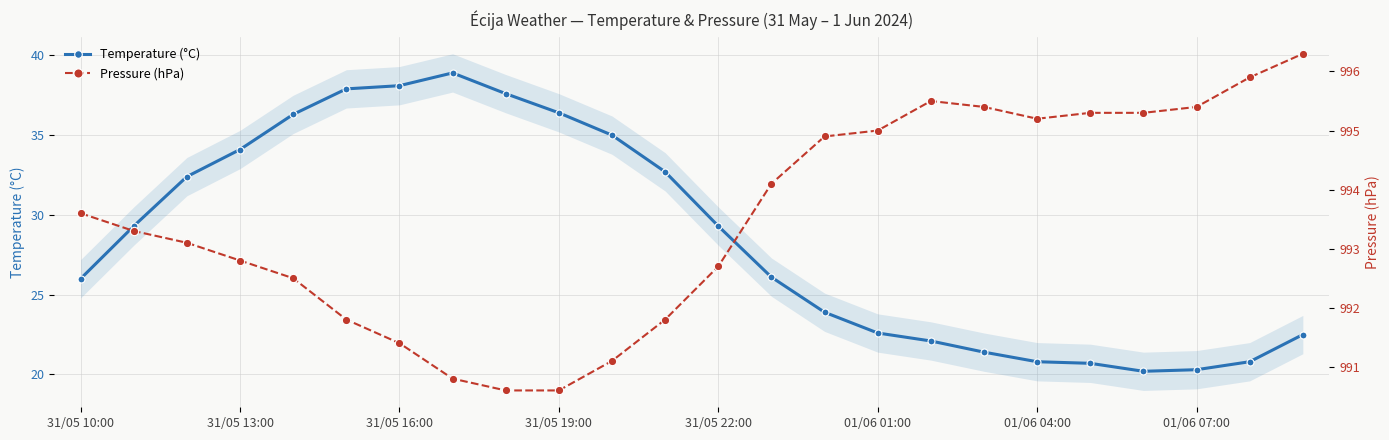

Reading right to left, list all the values displayed in this chart.

Temperature (°C): 22.5	20.8	20.3	20.2	20.7	20.8	21.4	22.1	22.6	23.9	26.1	29.3	32.7	35.0	36.4	37.6	38.9	38.1	37.9	36.3	34.1	32.4	29.3	26.0
Pressure (hPa): 996.3	995.9	995.4	995.3	995.3	995.2	995.4	995.5	995.0	994.9	994.1	992.7	991.8	991.1	990.6	990.6	990.8	991.4	991.8	992.5	992.8	993.1	993.3	993.6